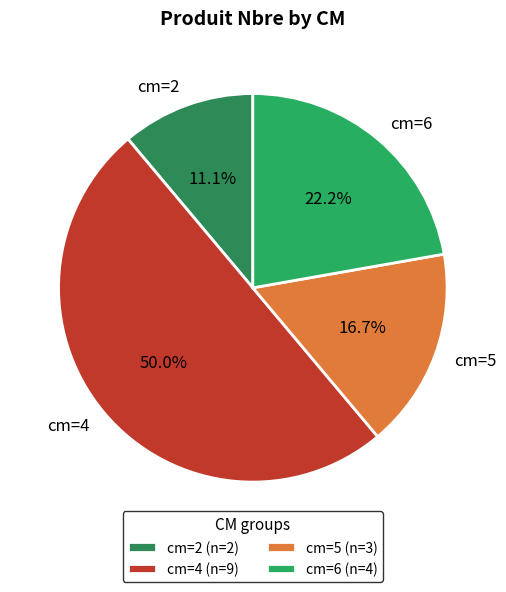

Between cm=2 and cm=6, which is larger?

cm=6